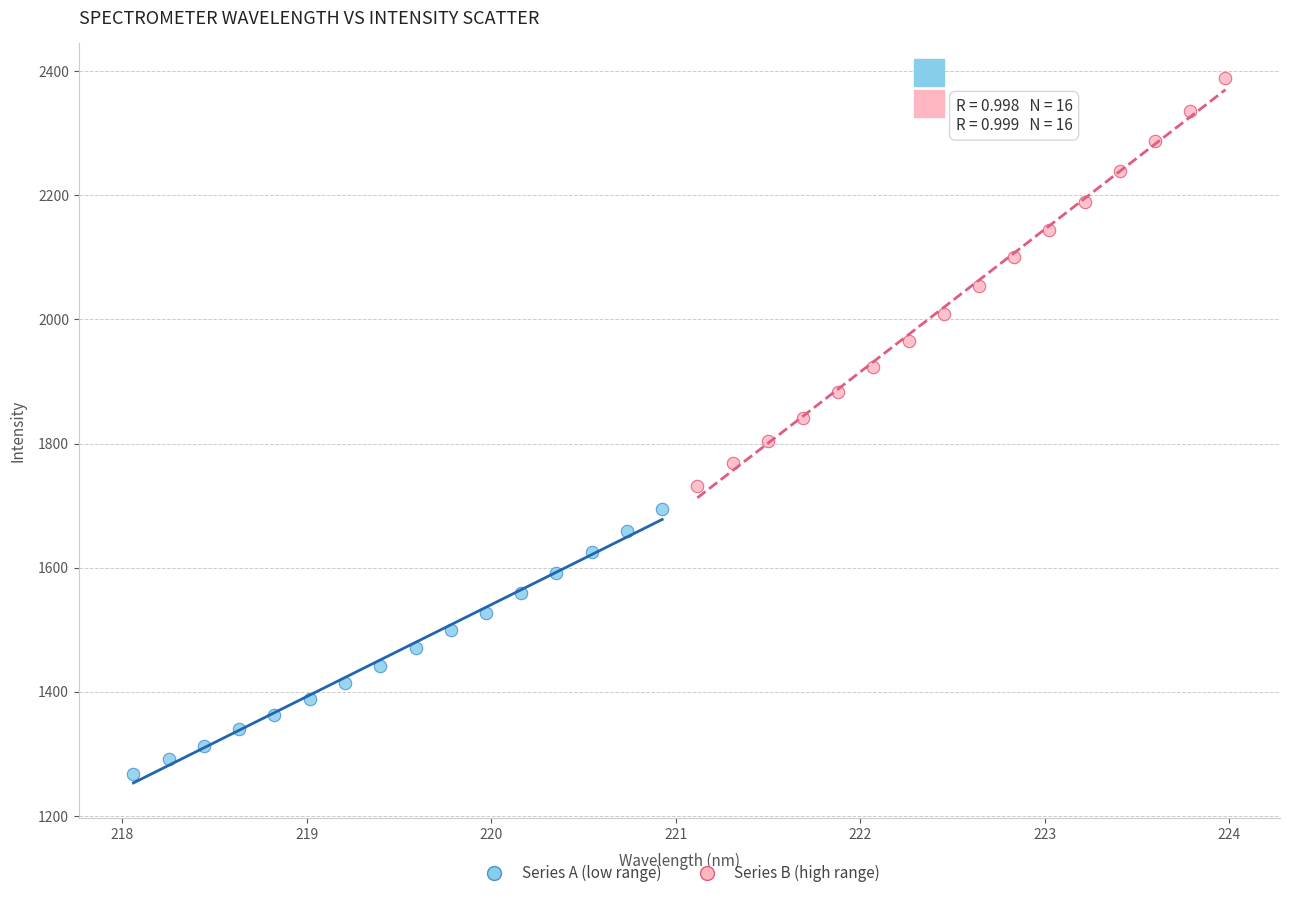

Which series reaches the minimum Y coordinate?

Series A (low range)